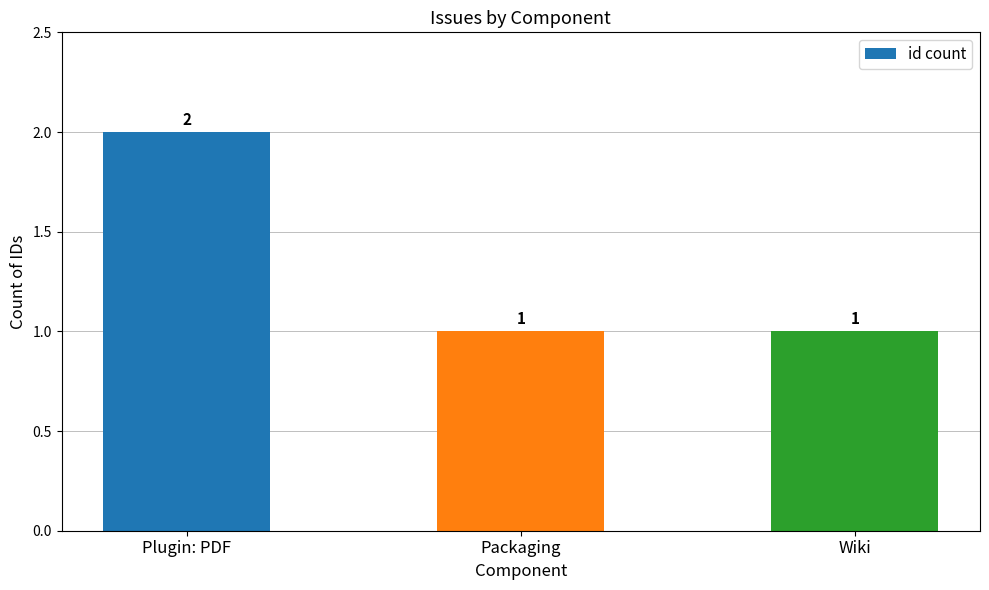

What is the difference between the maximum and minimum values?

1